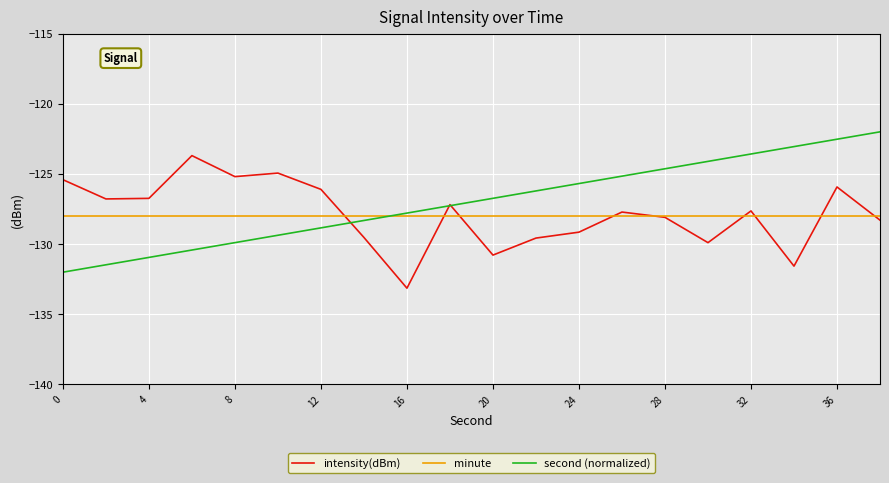

Rank the series by their maximum value, from lowest to highest.

minute, intensity(dBm), second (normalized)